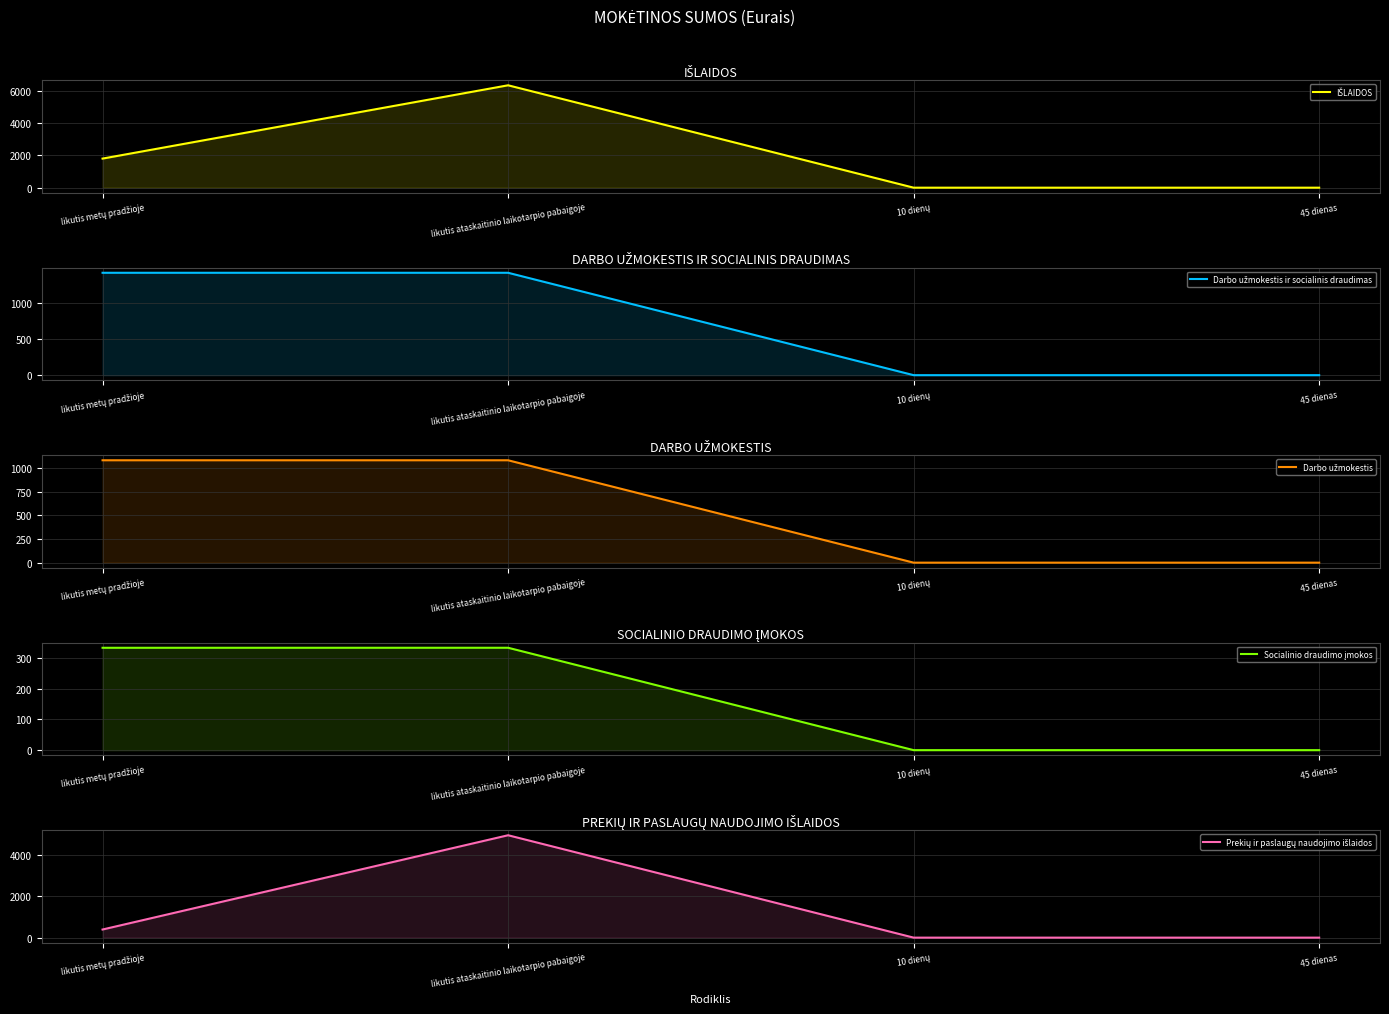

True or false: Socialinio draudimo įmokos has a value of 334.1 at likutis ataskaitinio laikotarpio pabaigoje.

True